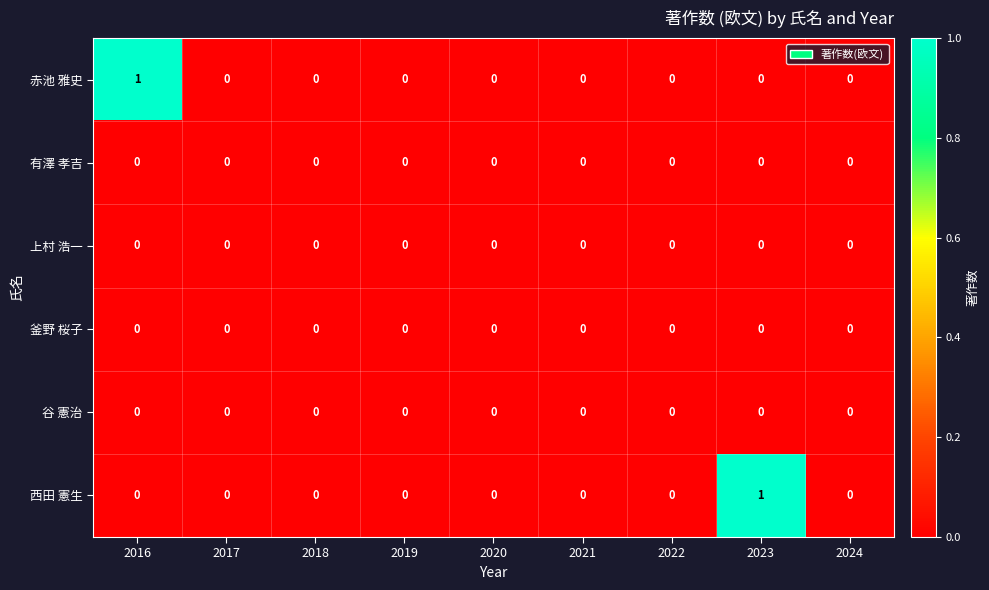

How many series are shown in this chart?

6